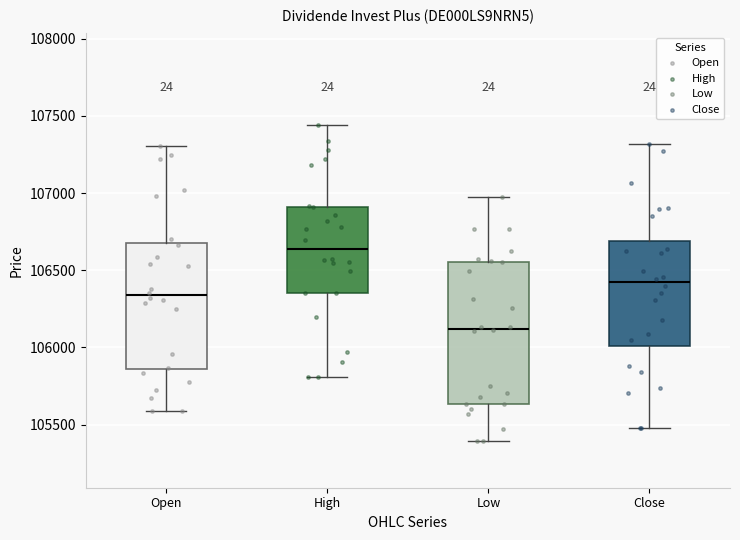

Where does the median line of the box for Low sit on the y-axis? The values are not printed on the chart, so give them approximately, as read against the axis.

106100